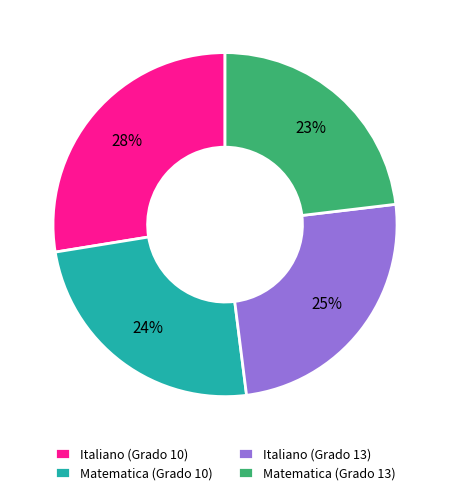

How many slices are in this pie chart?

4